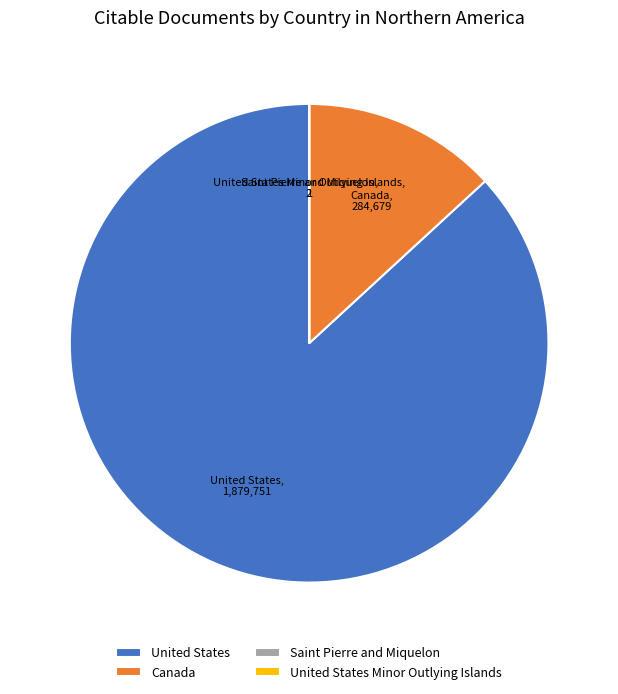

Does any single category account for the majority?

Yes